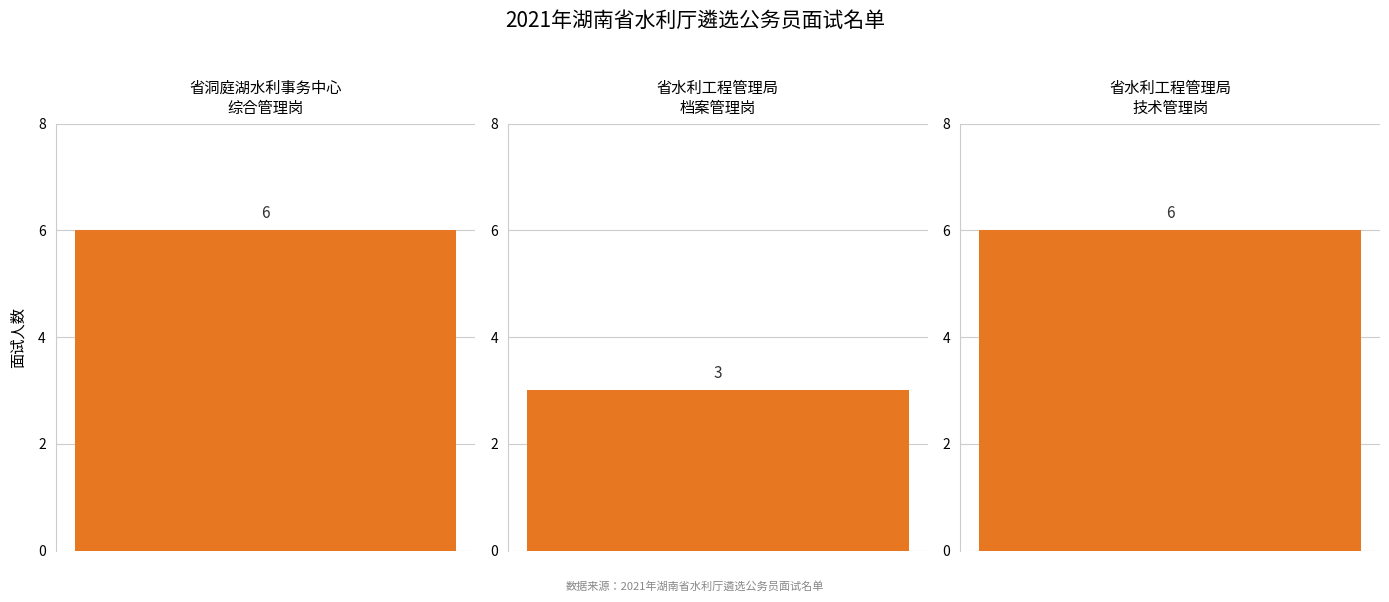

What is the value of the 2nd bar from the left?

3